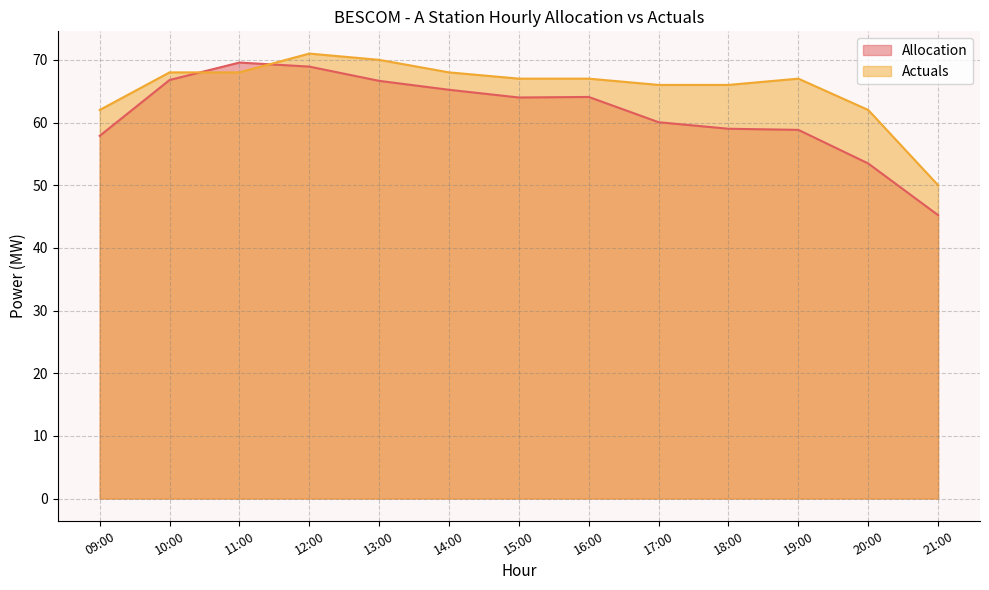

Reading right to left, extract all data points from this chart.

Allocation: 45.2	53.5	58.8	59.0	60.0	64.1	64.0	65.2	66.6	68.9	69.6	66.8	57.9
Actuals: 50.0	62.0	67.0	66.0	66.0	67.0	67.0	68.0	70.0	71.0	68.0	68.0	62.0